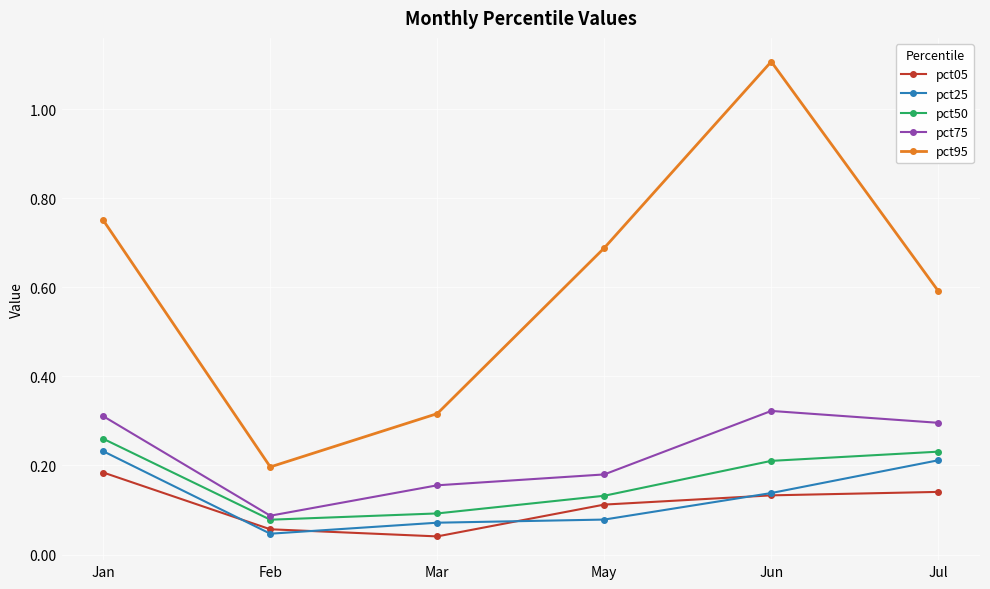

Where is the first local minimum for pct05?

Mar